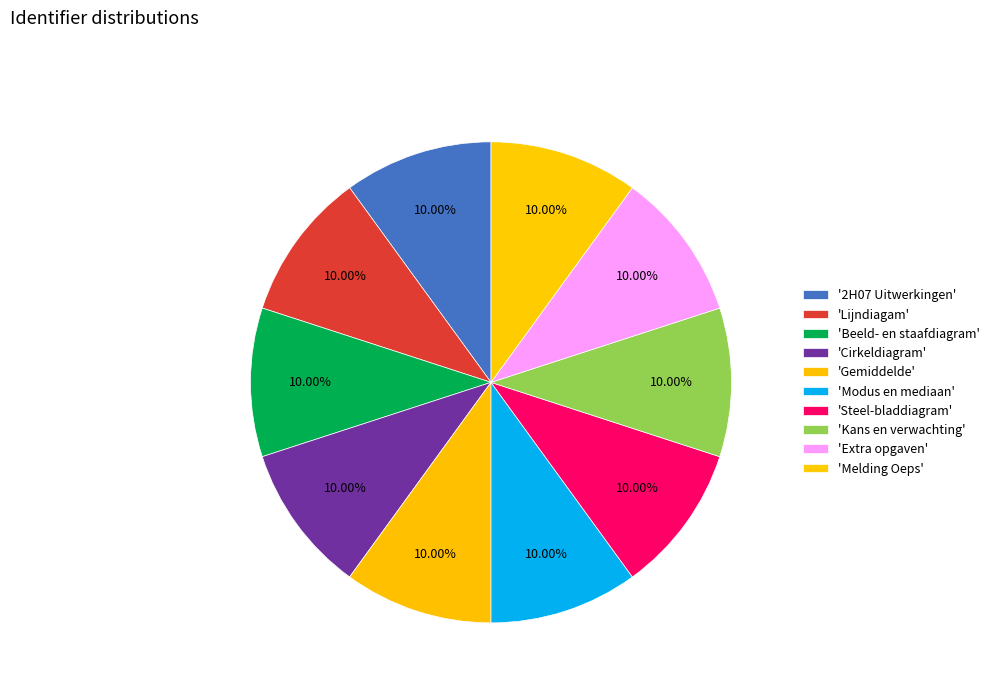

How many slices are in this pie chart?

10